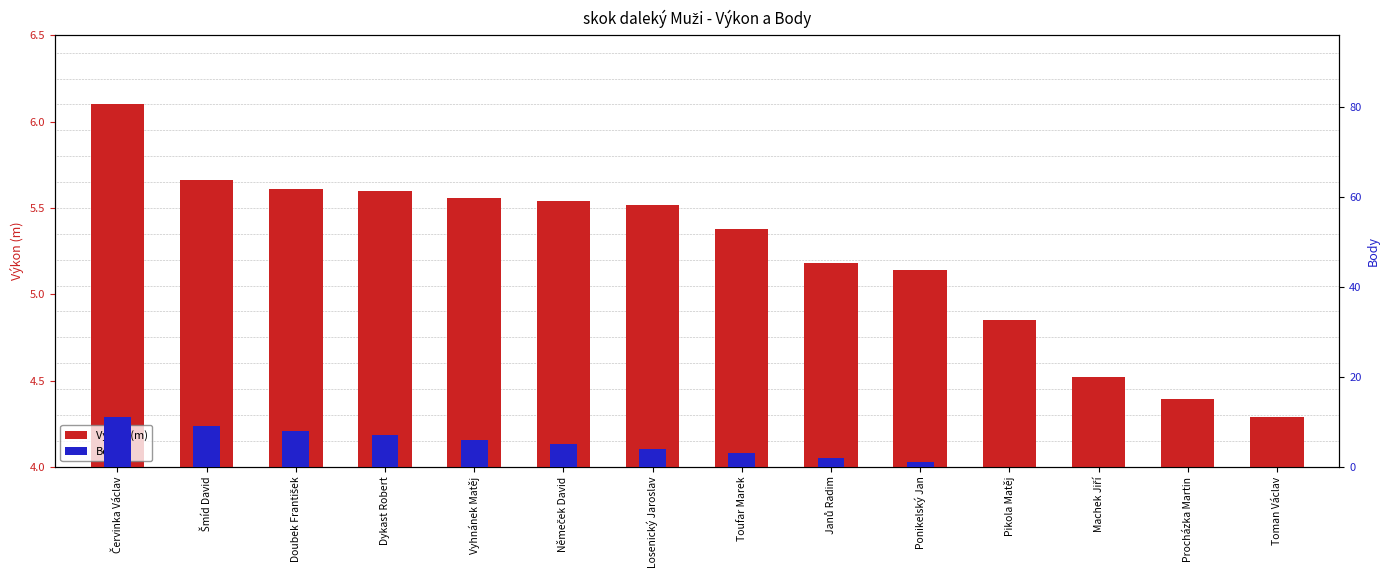

How many values in the Body series are below 4?

7